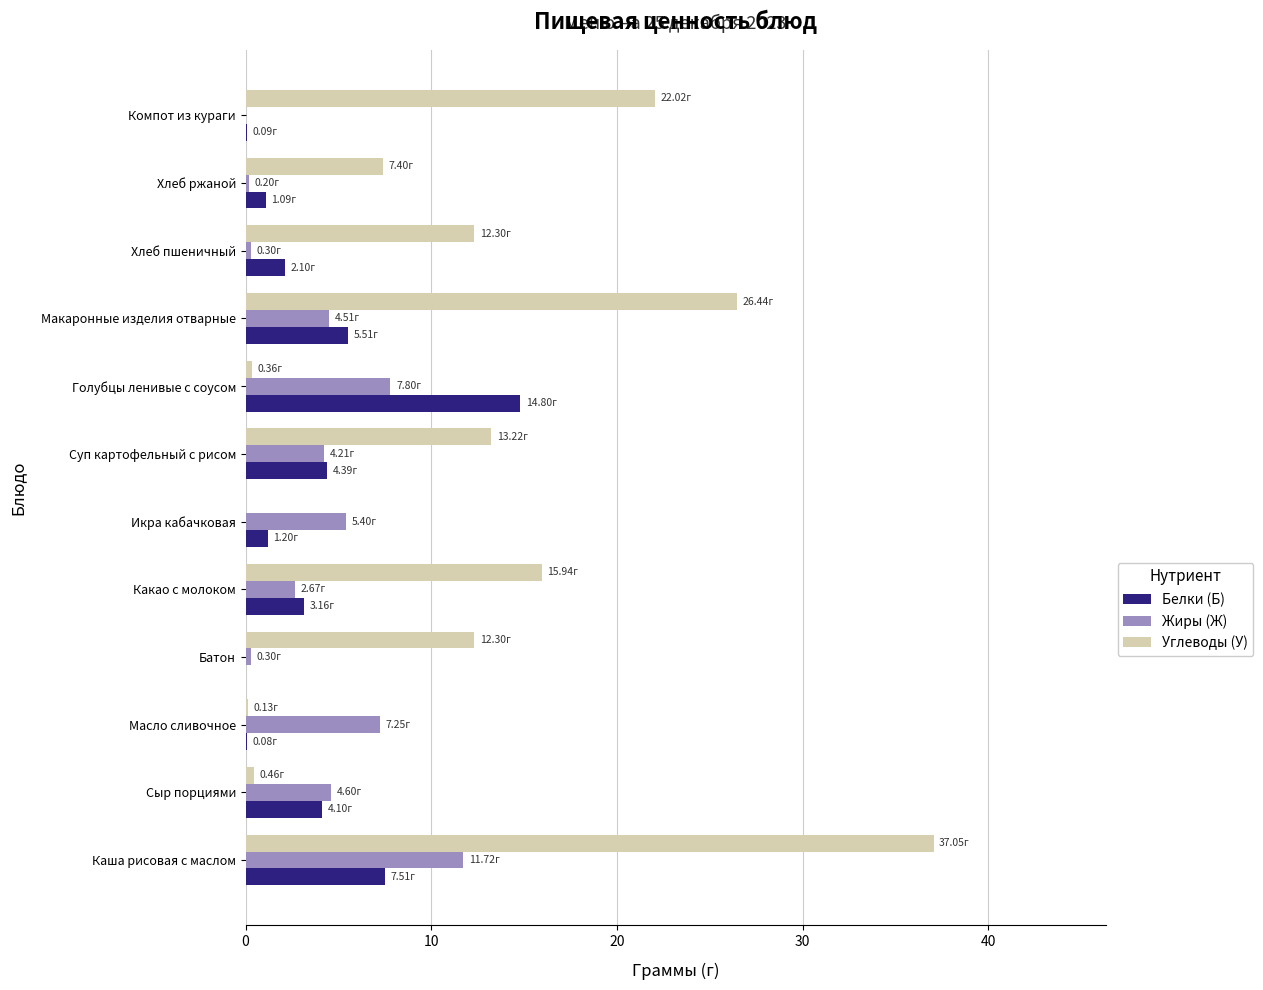

Between Хлеб пшеничный and Компот из кураги, which series saw the biggest shift?

Углеводы (У)